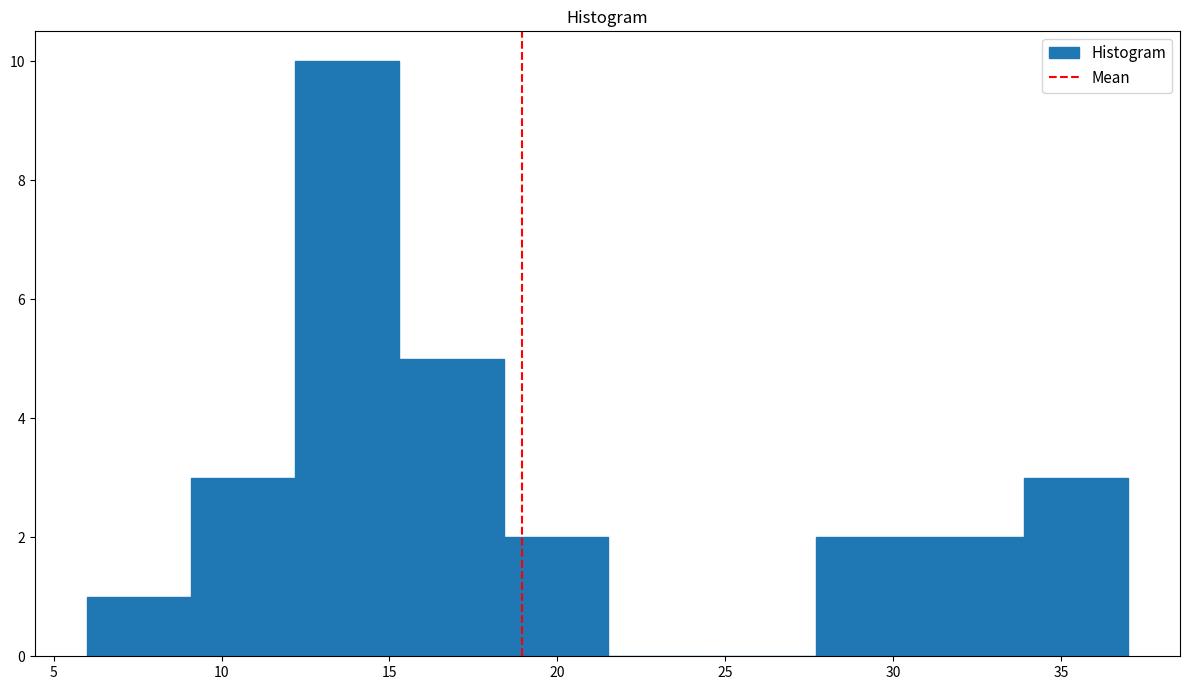

How tall is the bar that spans 15.3 to 18.4 on the x-axis? Neither the bar edges nor the heights are printed on the chart, so give them approximately, as read against the axes.

5